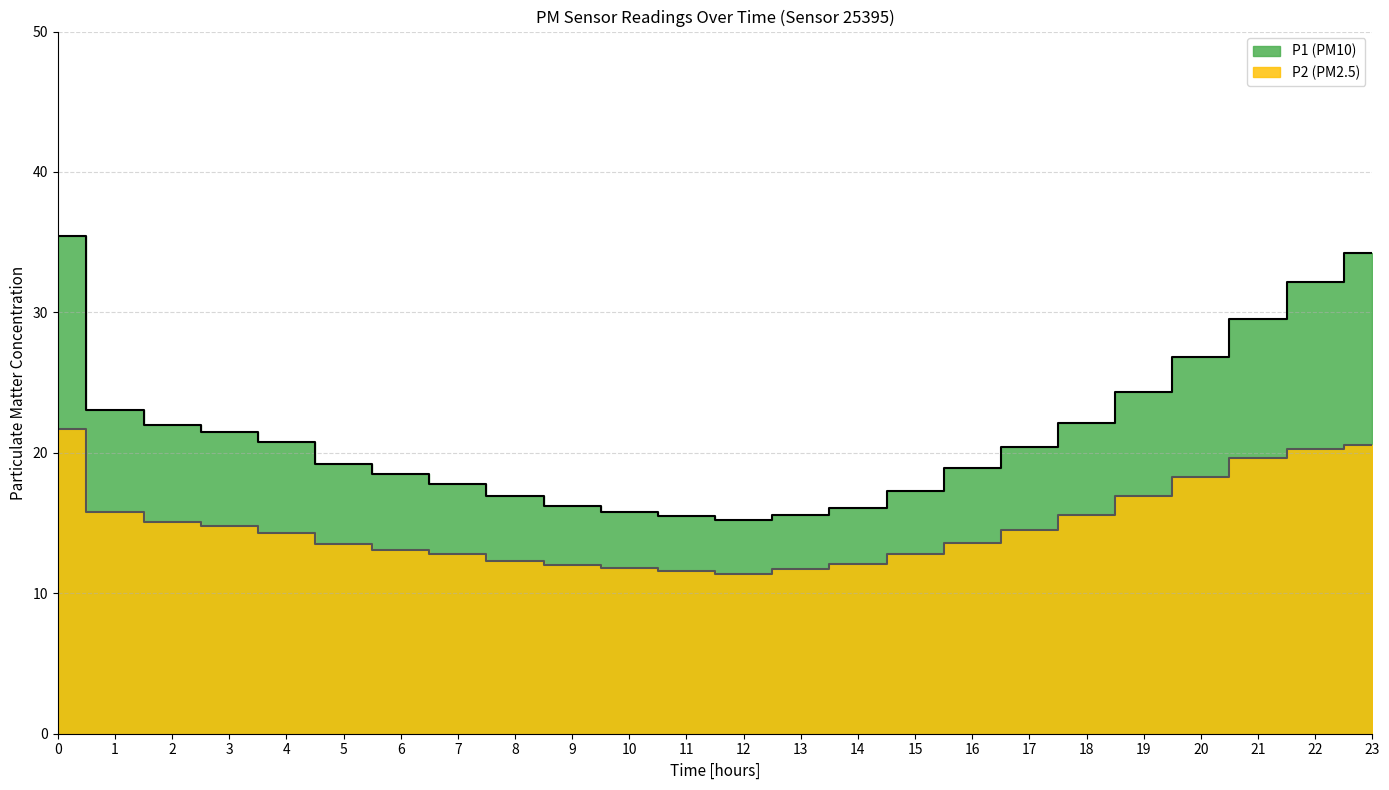

At which label does P2 reach its peak?

00:00